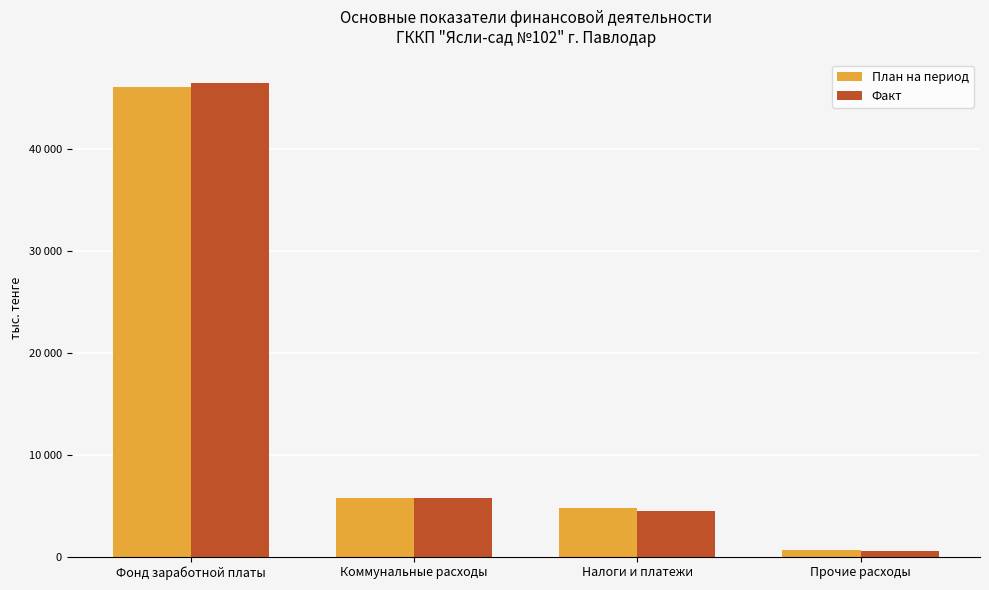

List the series in order of their overall mean, lowest first.

План на период, Факт